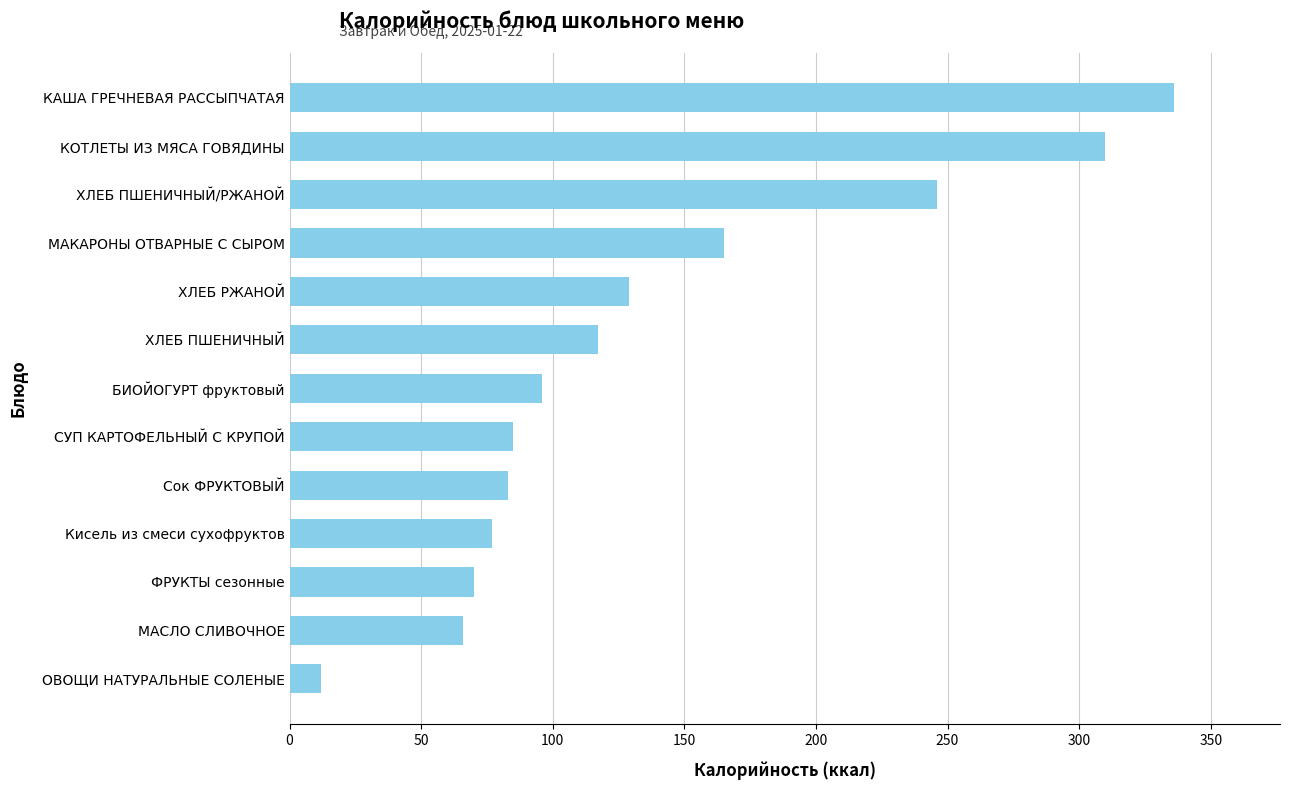

The chart shows a value of 310 at КОТЛЕТЫ ИЗ МЯСА ГОВЯДИНЫ. True or false?

True